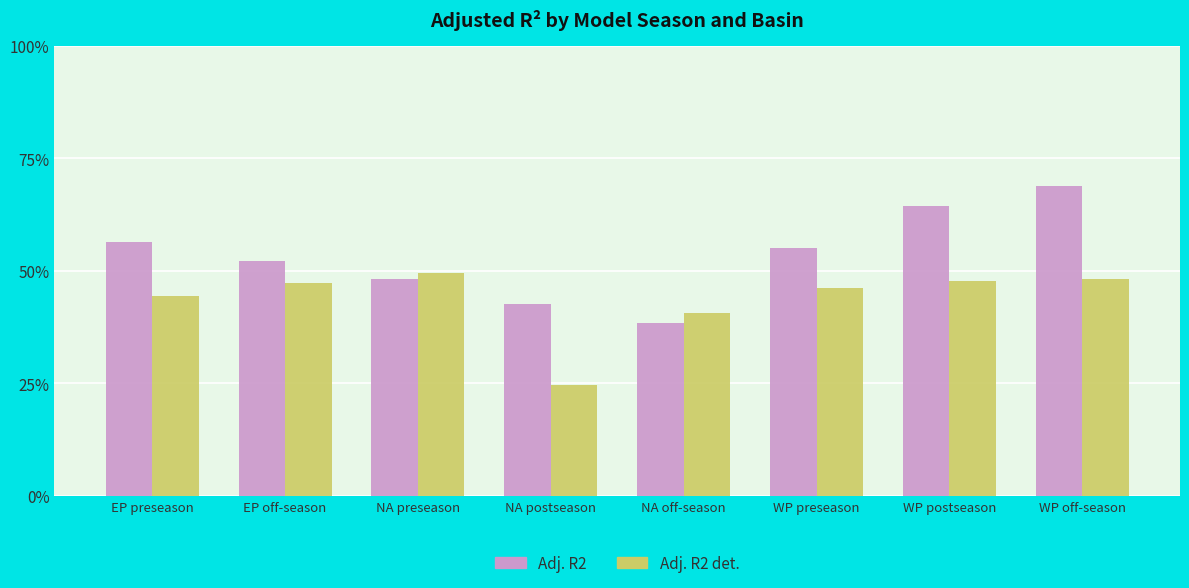

Count the Adj. R2 values in the range 0 to 1.

8